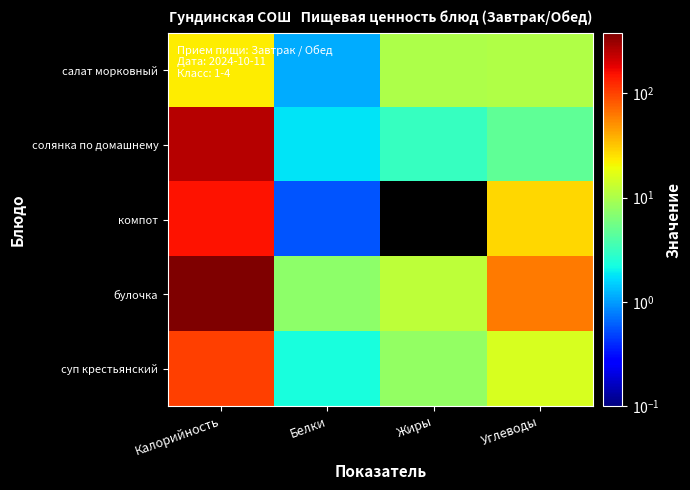

Reading left to right, extract all data points from this chart.

салат морковный: Калорийность=23.0	Белки=1.1	Жиры=10.1	Углеводы=10.4
солянка по домашнему: Калорийность=251.0	Белки=1.8	Жиры=3.1	Углеводы=4.7
компот: Калорийность=154.0	Белки=0.6	Жиры=0.0	Углеводы=27.9
булочка: Калорийность=380.3	Белки=7.3	Жиры=11.8	Углеводы=61.3
суп крестьянский: Калорийность=104.2	Белки=2.3	Жиры=7.7	Углеводы=15.4